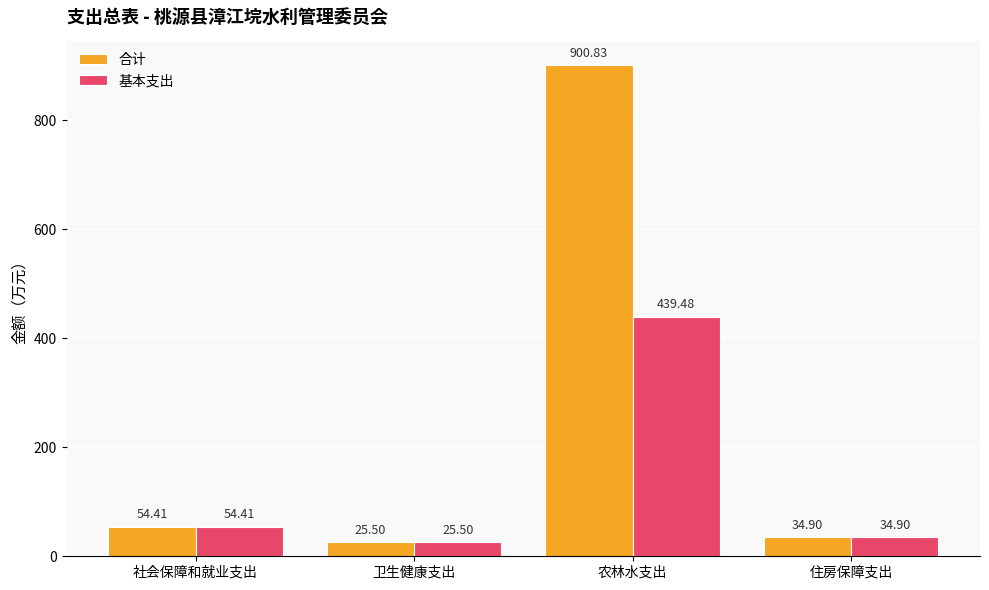

Read the 合计 value at 社会保障和就业支出.

54.4